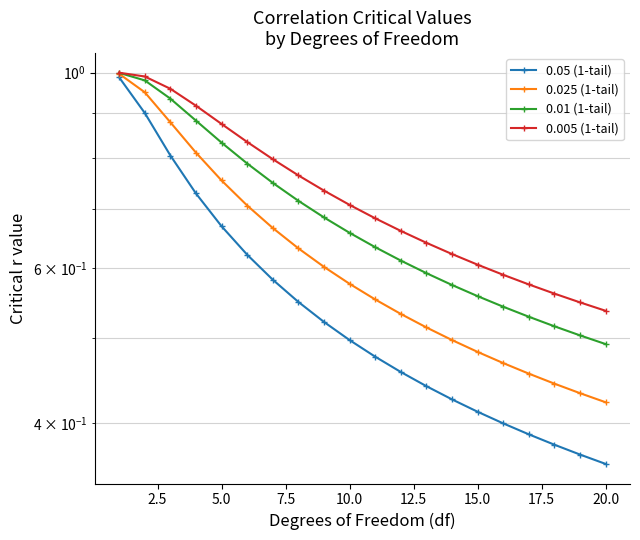

What is the value of the 0.05 (1-tail) point at the 19th from the left?

0.4